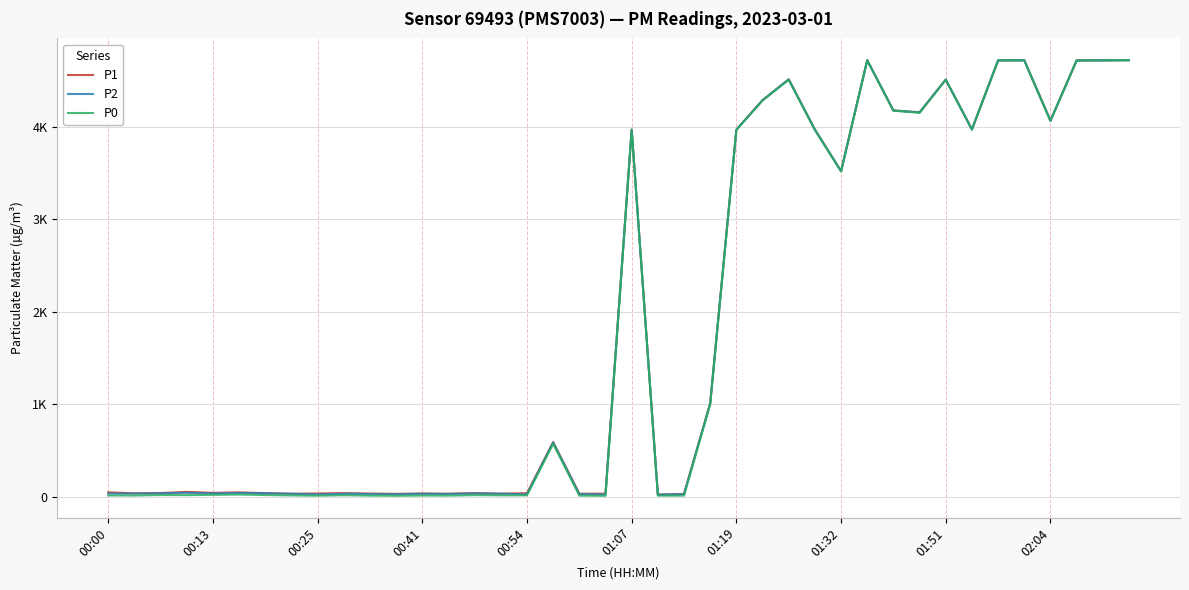

Which series has the largest total across all categories?

P1